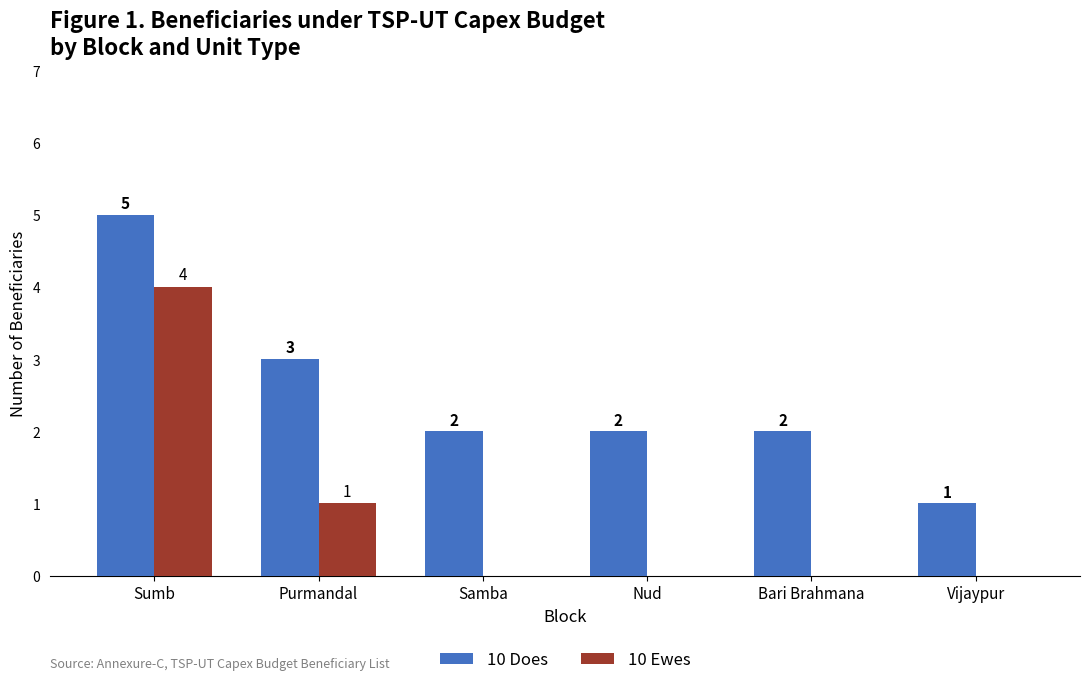

How many categories are shown in the chart?

6